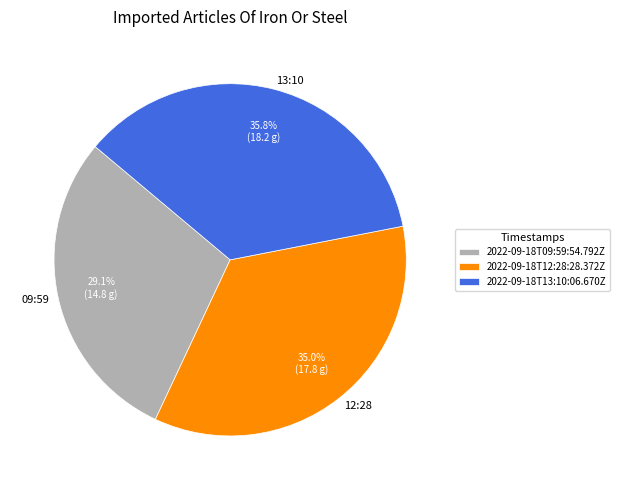

How much of the chart is everything except 2022-09-18T09:59:54.792Z?

70.9%